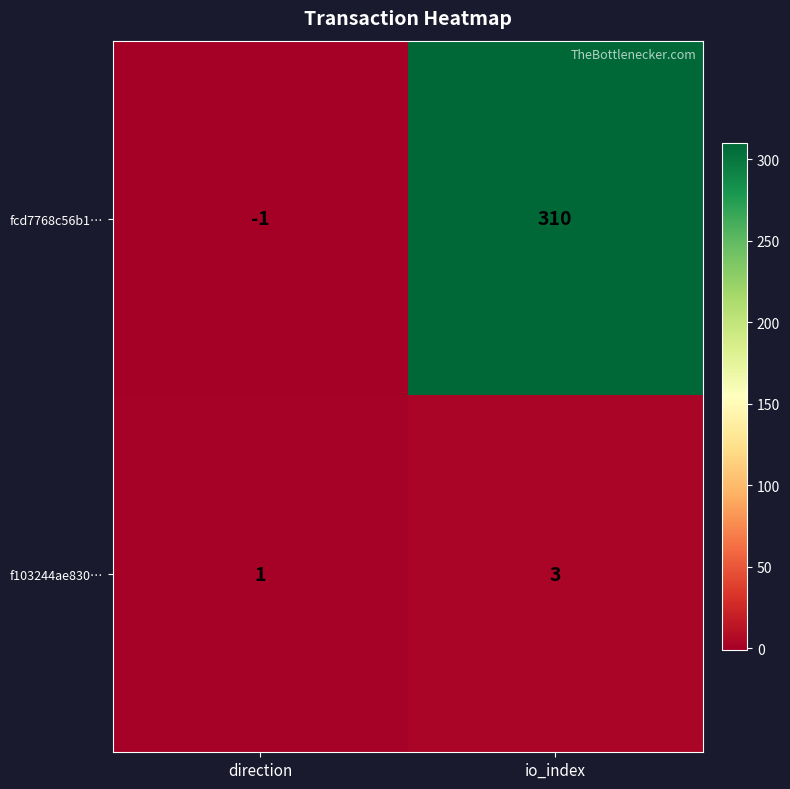

Rank the series at io_index from highest to lowest value.

fcd7768c56b1…, f103244ae830…